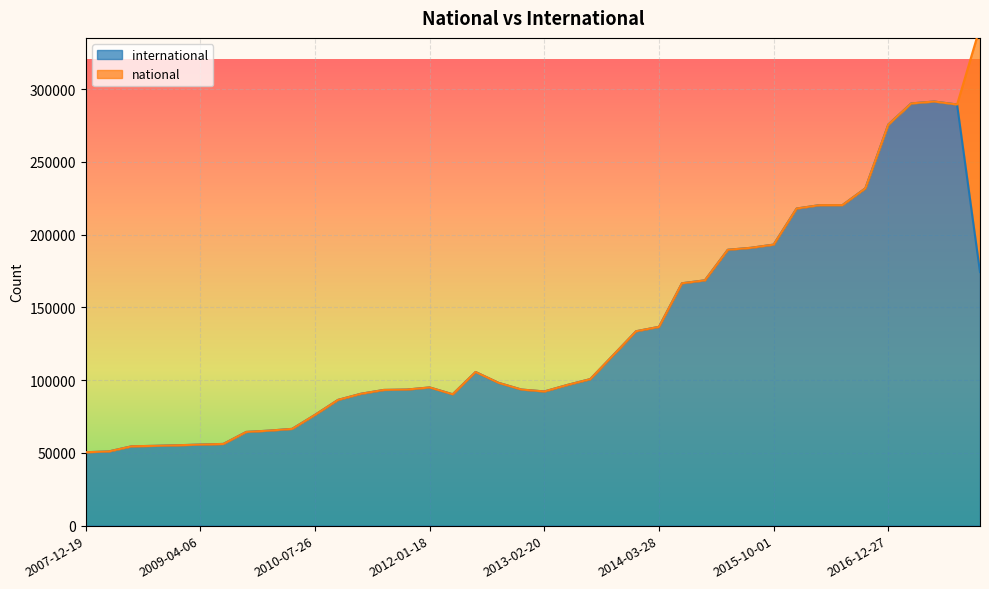

At which category does the data reach its first local valley?

2012-03-26